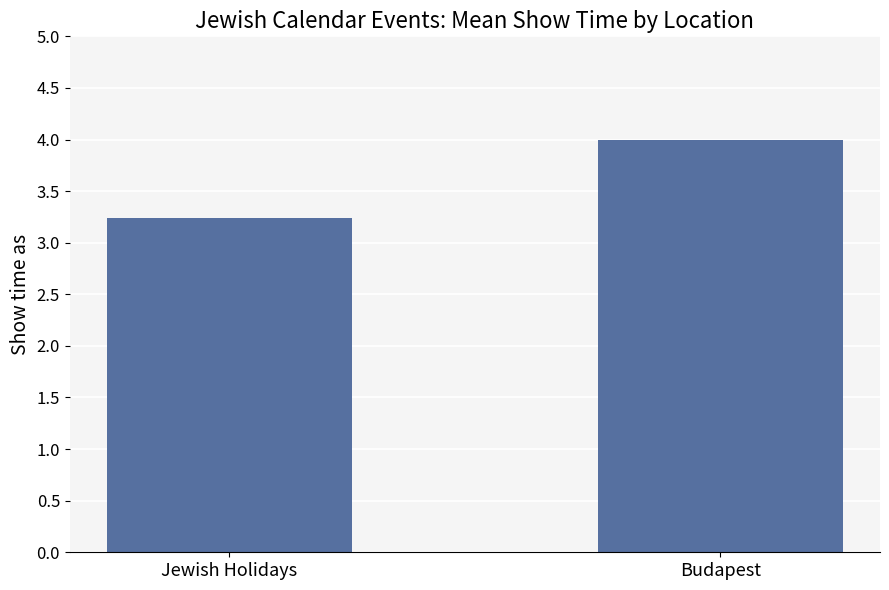

Reading left to right, what are all the values shown in this chart?

Jewish Holidays=3.2	Budapest=4.0